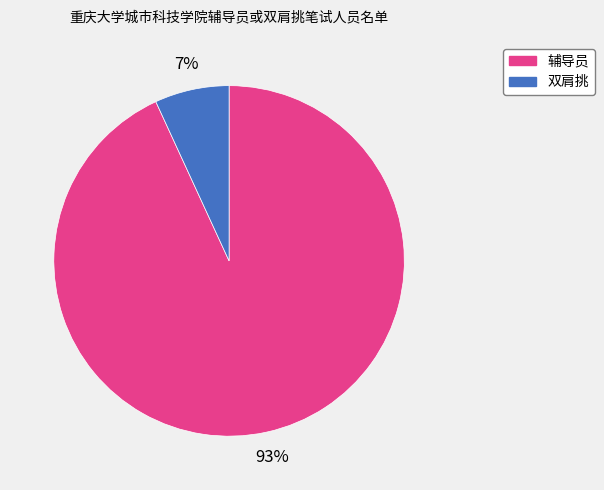

Rank the categories by value from highest to lowest.

辅导员, 双肩挑